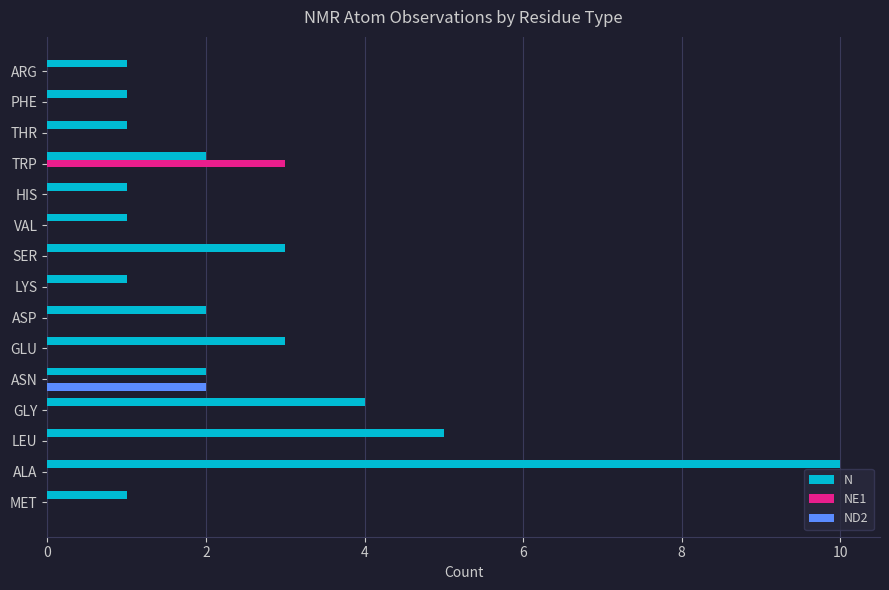

The value of N at LYS is 2. True or false?

False